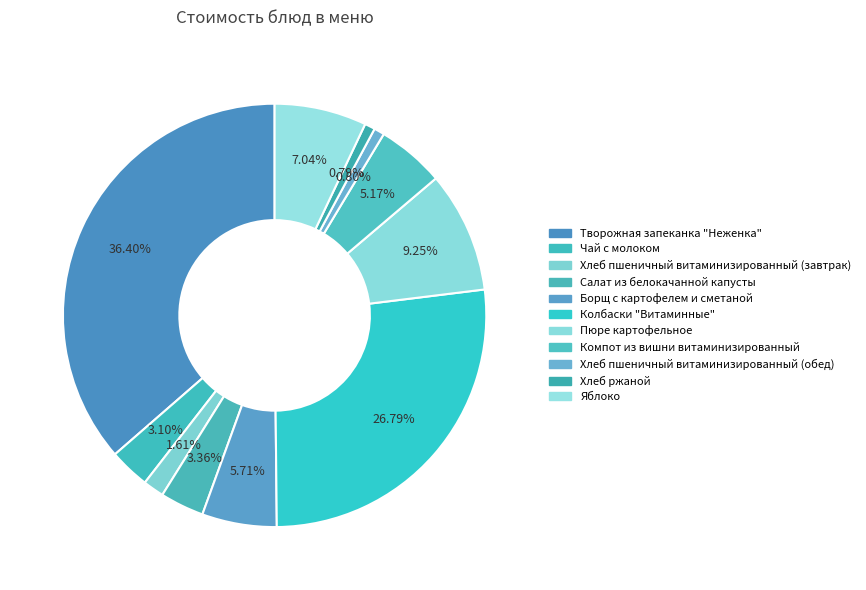

What portion of the pie excludes Хлеб пшеничный витаминизированный (обед)?

99.2%